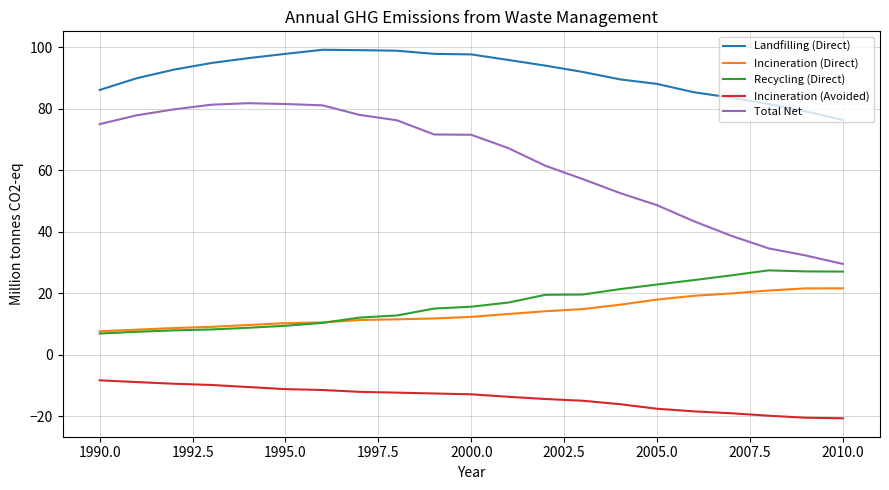

True or false: Incineration (Avoided) and Landfilling (Direct) cross at least once.

False